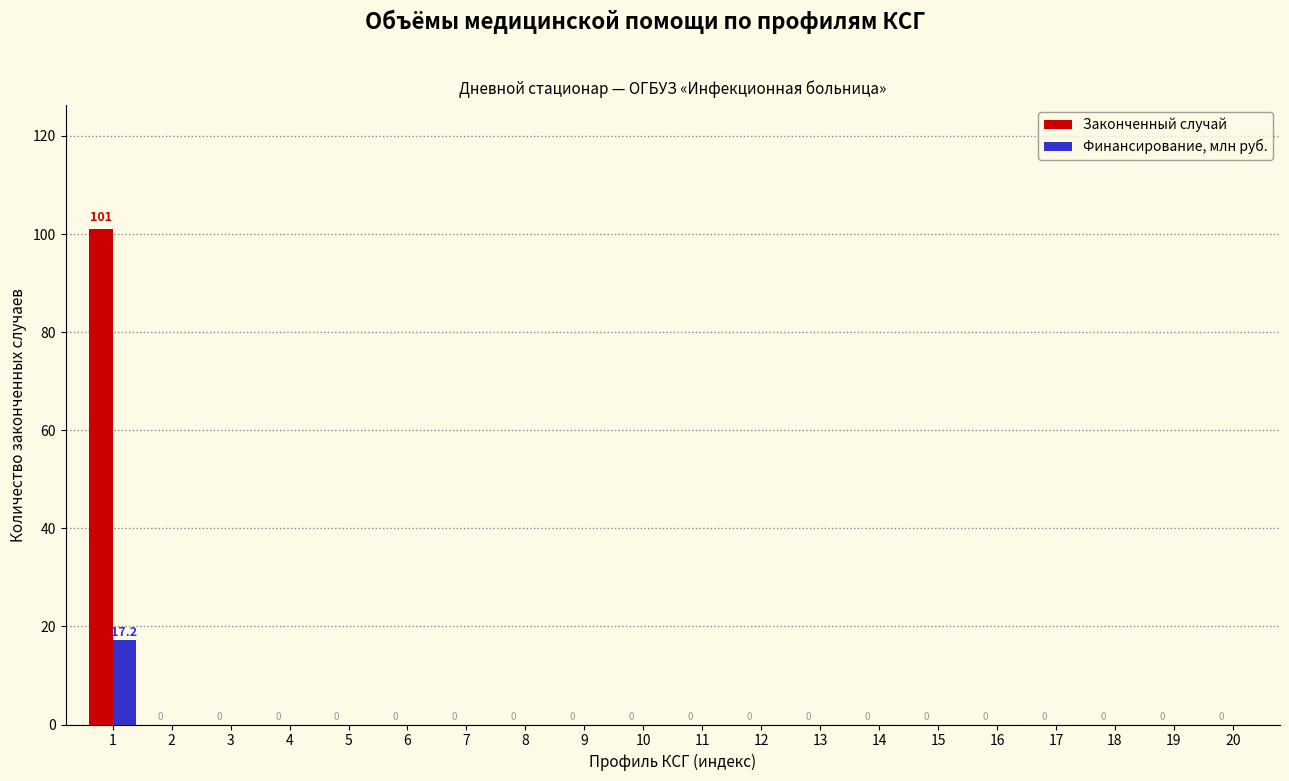

Reading left to right, extract all data points from this chart.

Законченный случай: 1=101.0	2=0.0	3=0.0	4=0.0	5=0.0	6=0.0	7=0.0	8=0.0	9=0.0	10=0.0	11=0.0	12=0.0	13=0.0	14=0.0	15=0.0	16=0.0	17=0.0	18=0.0	19=0.0	20=0.0
Финансирование, млн руб.: 1=17.2	2=0.0	3=0.0	4=0.0	5=0.0	6=0.0	7=0.0	8=0.0	9=0.0	10=0.0	11=0.0	12=0.0	13=0.0	14=0.0	15=0.0	16=0.0	17=0.0	18=0.0	19=0.0	20=0.0